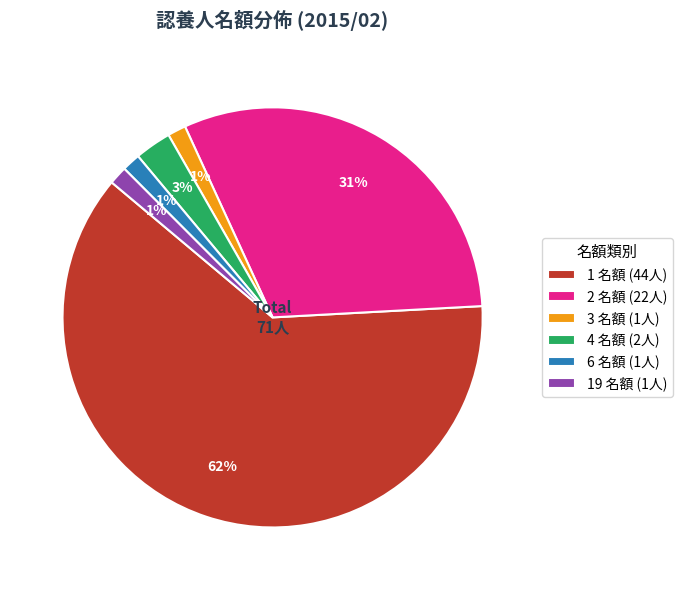

To the nearest percent, what is the combined percentage of 4 名額 (2人) and 2 名額 (22人)?

34%